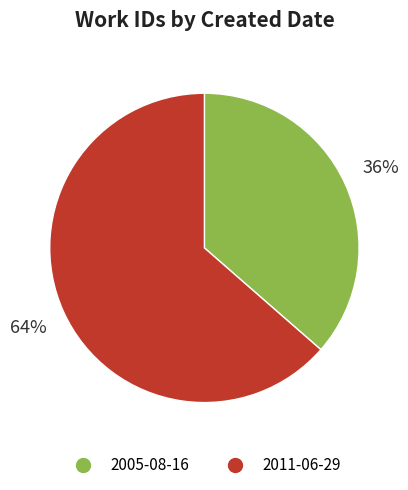

Does 2005-08-16 account for over 50% of the chart?

No